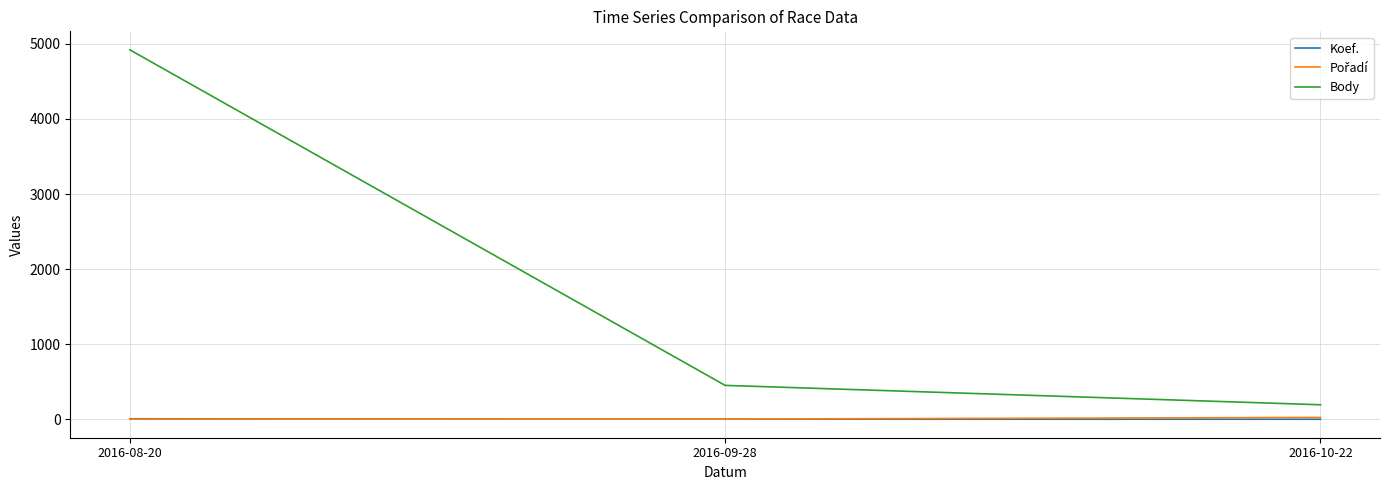

At which label does Body reach its peak?

2016-08-20